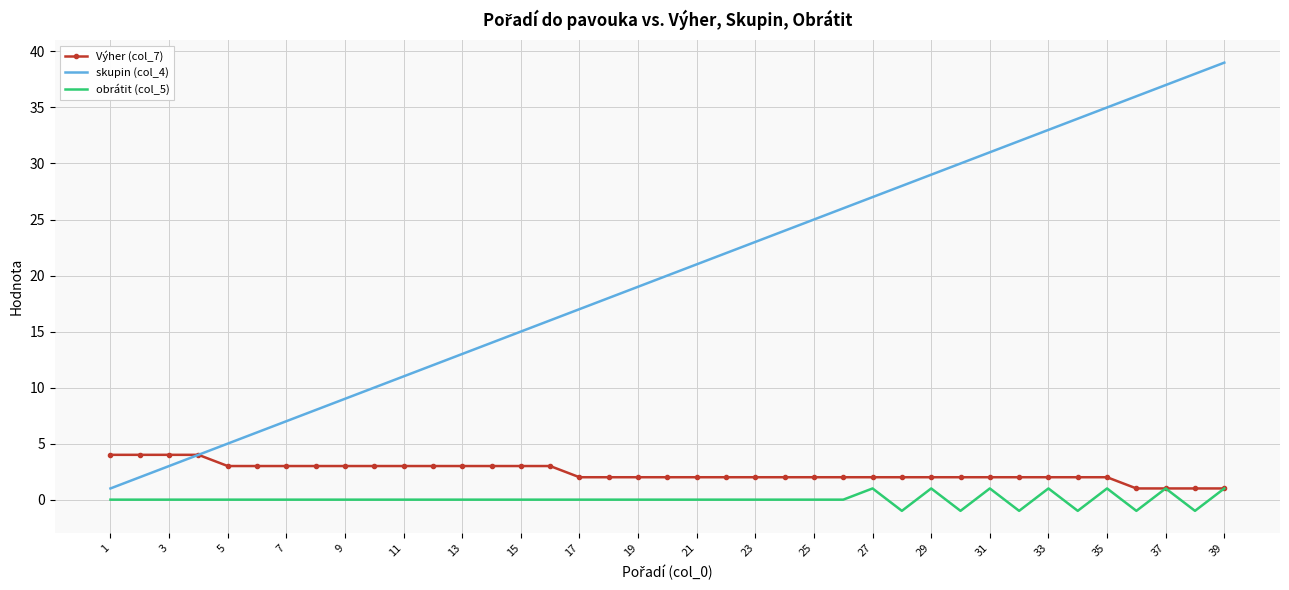

True or false: skupin (col_4) and obrátit (col_5) intersect in this chart.

False